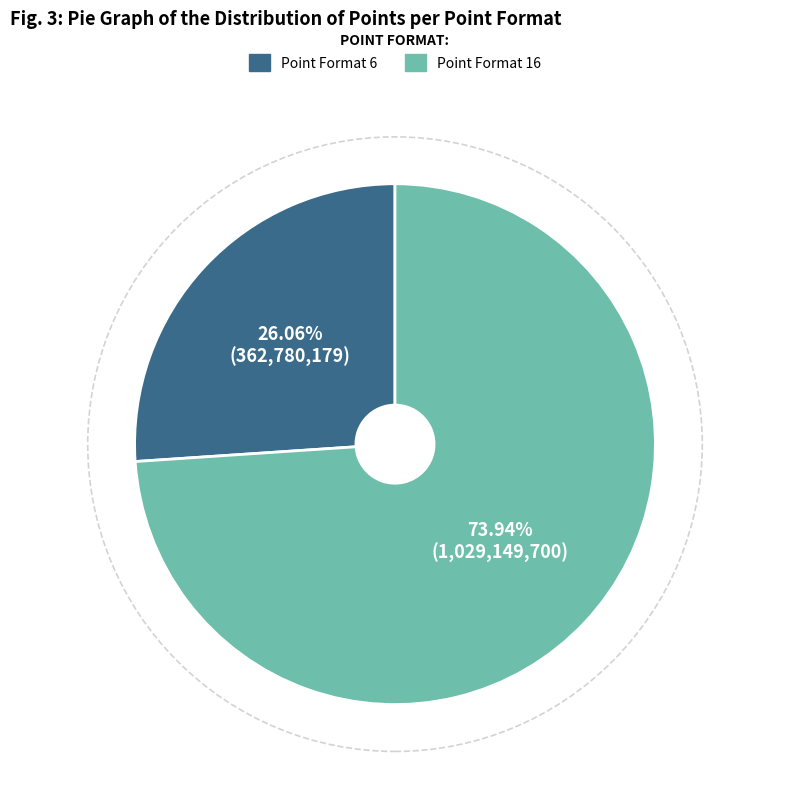

What is the ratio of the value at Point Format 16 to the value at Point Format 6?

2.8